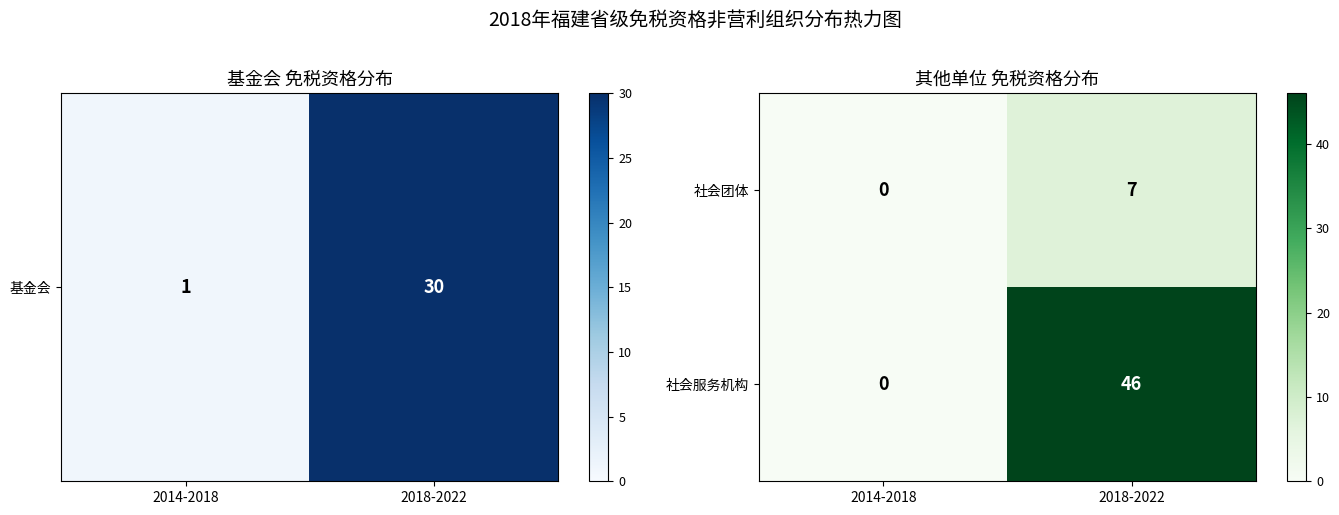

Which label corresponds to the smallest value in the chart?

2014-2018